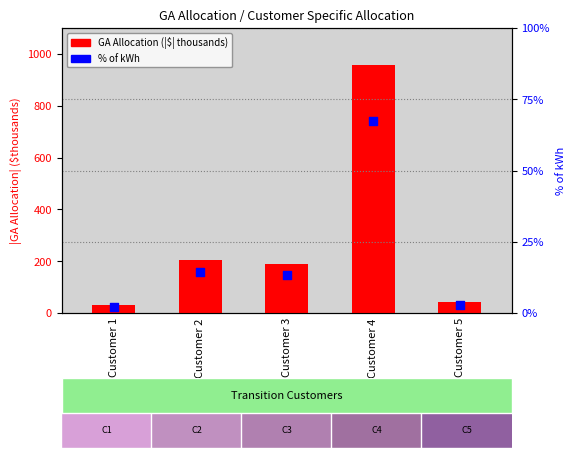

Which series reaches the maximum Y coordinate?

GA Allocation (|$| thousands)